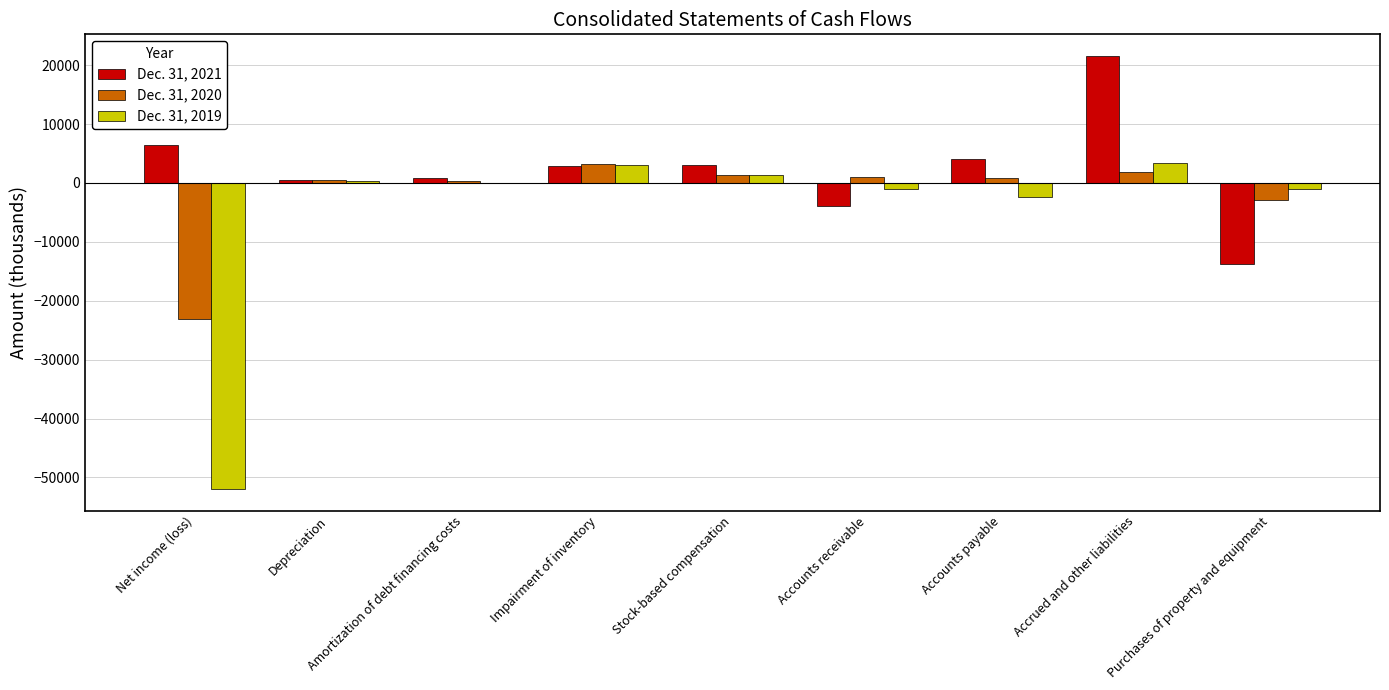

At which label does Dec. 31, 2019 first exceed 40?

Depreciation